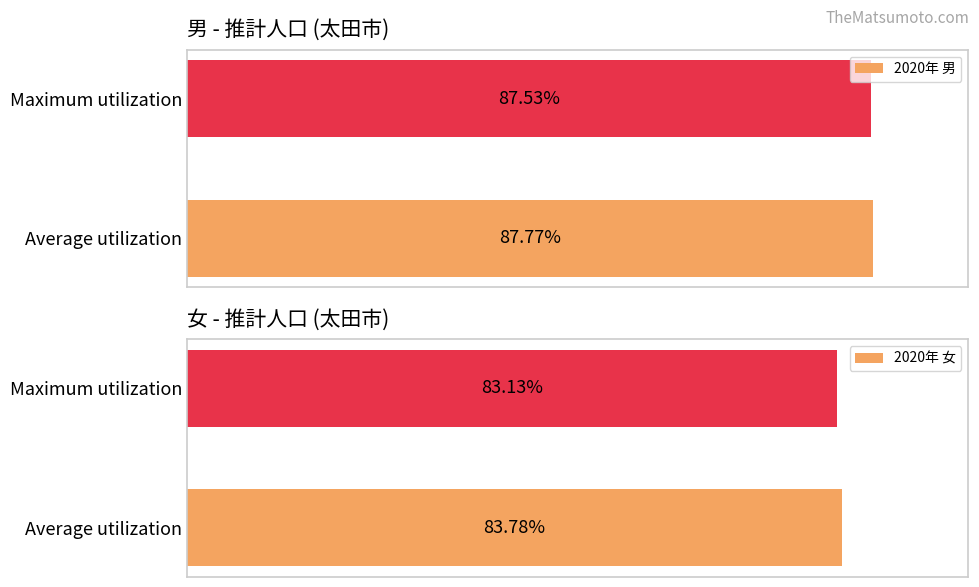

Which category has the highest value in the 2020年 男 series?

Average utilization